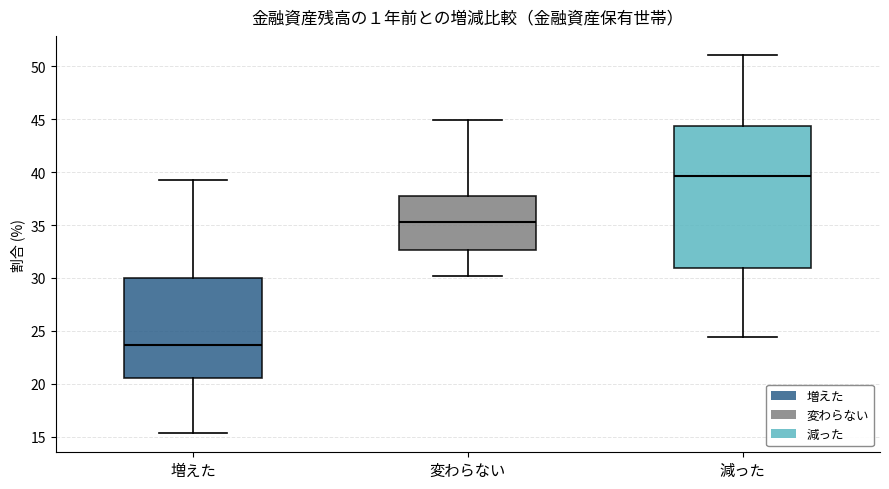

Where does the upper whisker of the box for 変わらない end on the y-axis? The values are not printed on the chart, so give them approximately, as read against the axis.

45.0